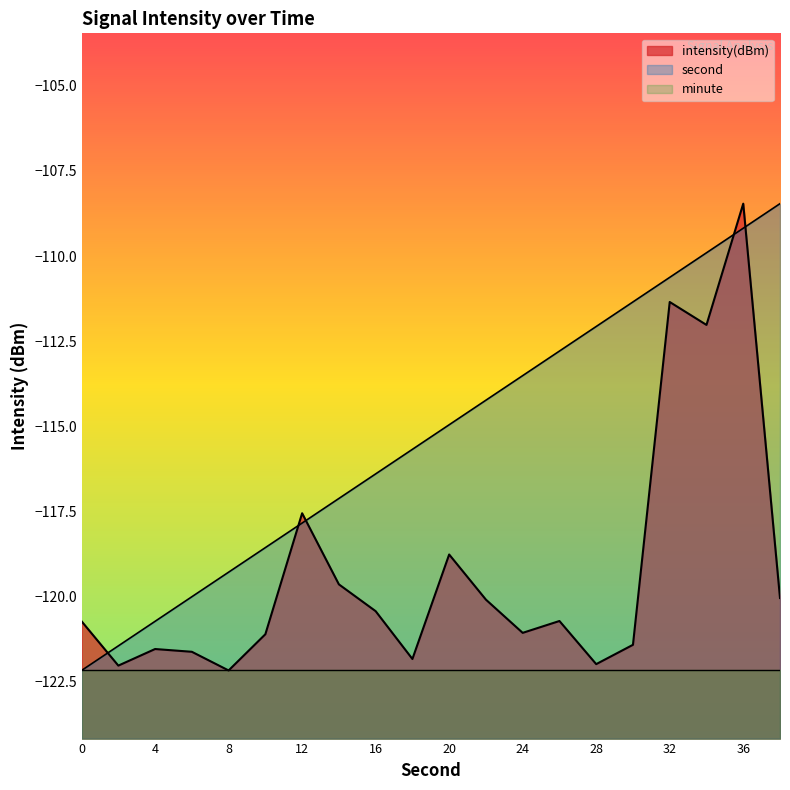

List the series in order of their overall mean, highest first.

second, intensity(dBm), minute